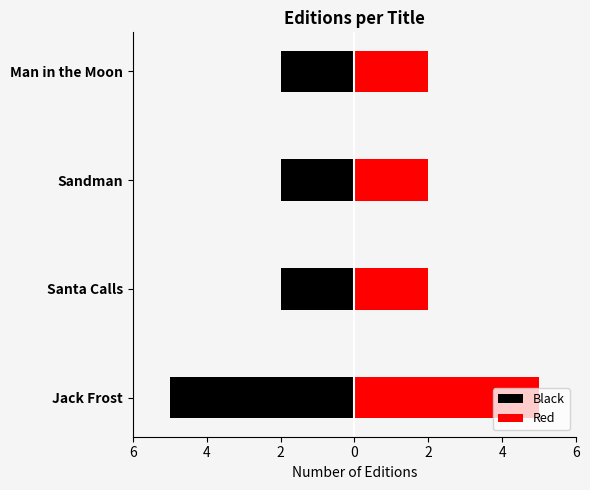

At how many categories does at least one series exceed 3?

1